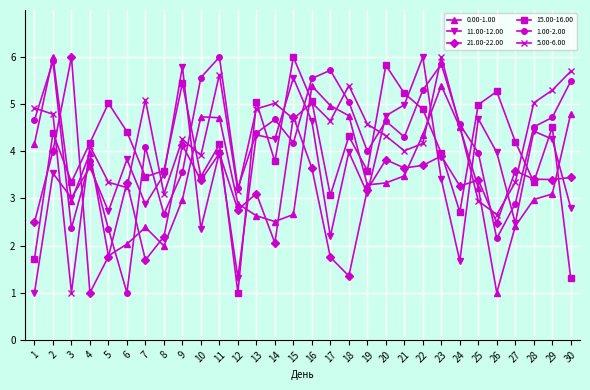

Does the chart display data point markers on the line(s)?

Yes